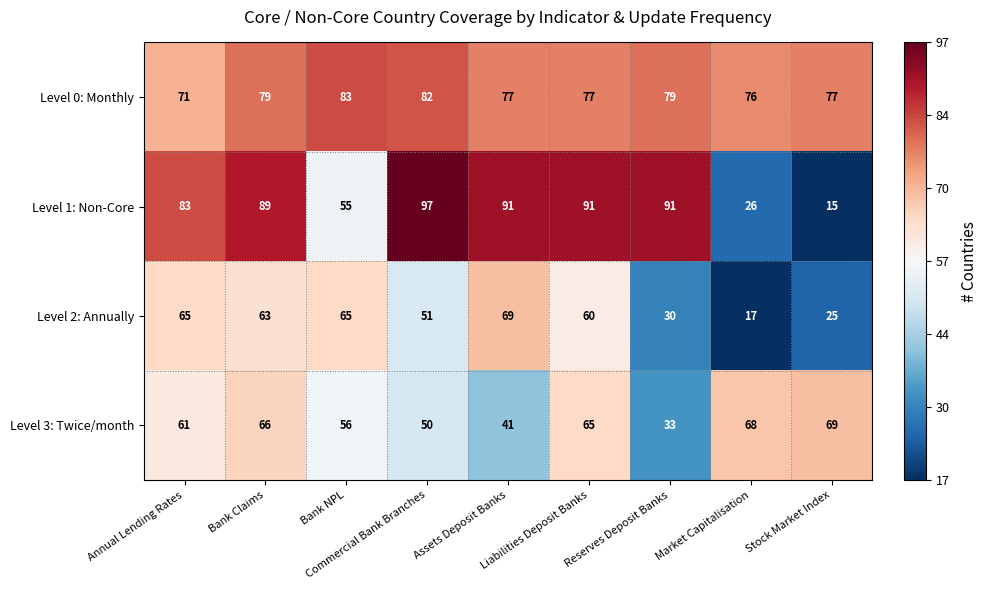

Which series has the largest range (max minus min)?

Level 1: Non-Core